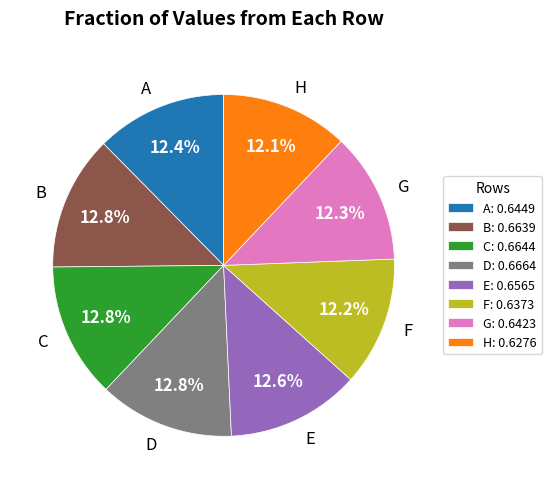

What percentage is the F slice, to the nearest percent?

12%